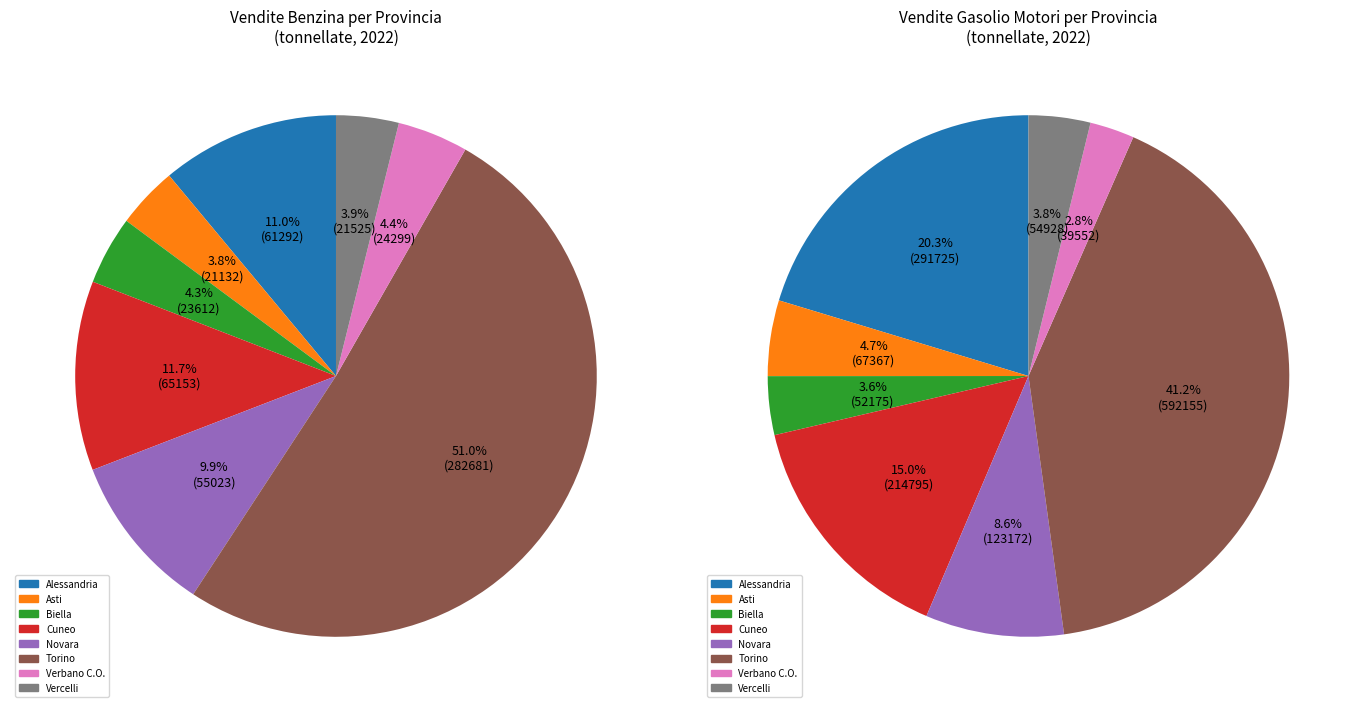

Which series changed the most between Alessandria and Cuneo?

Gasolio motori